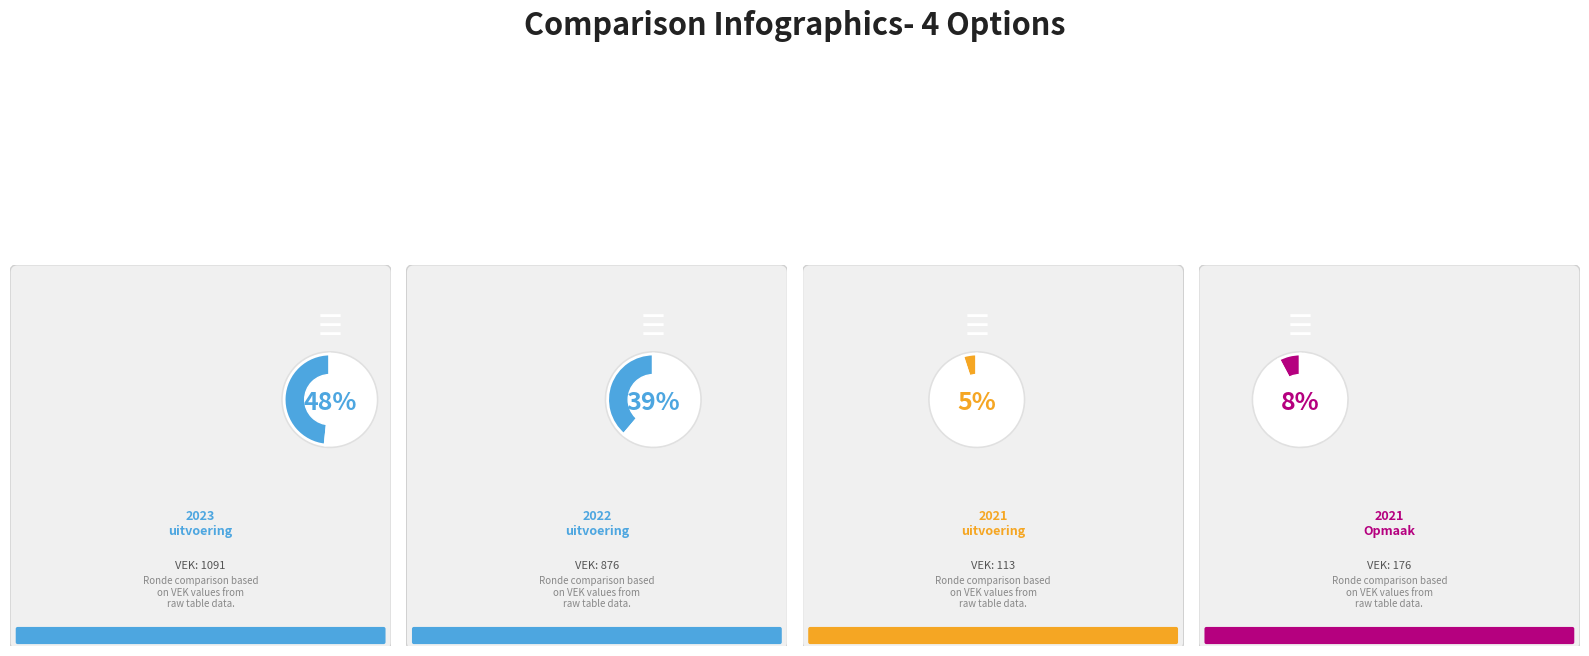

Combined, what portion of the pie is 2023 uitvoering and 2021 uitvoering?

53.4%